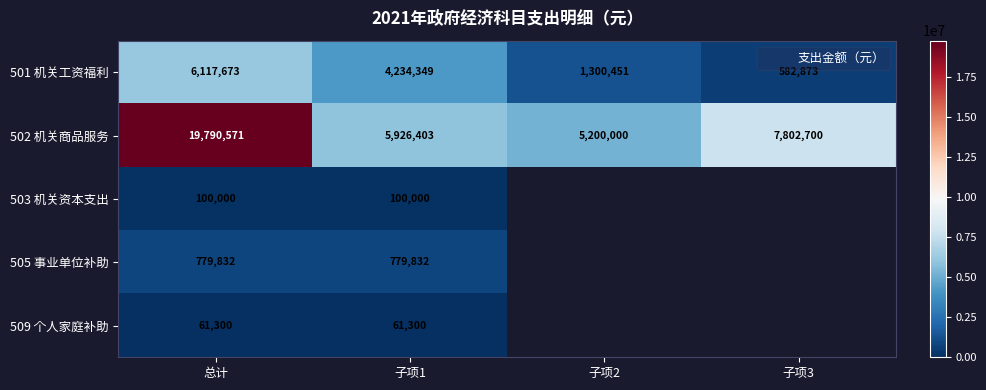

Which series changed the most between 子项2 and 子项3?

502 机关商品服务